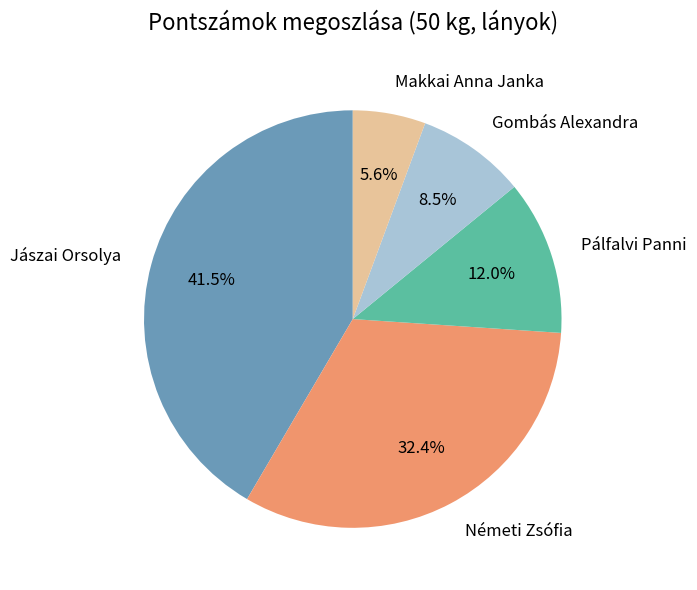

Approximately how many times larger is the value at Pálfalvi Panni compared to Jászai Orsolya?

0.3